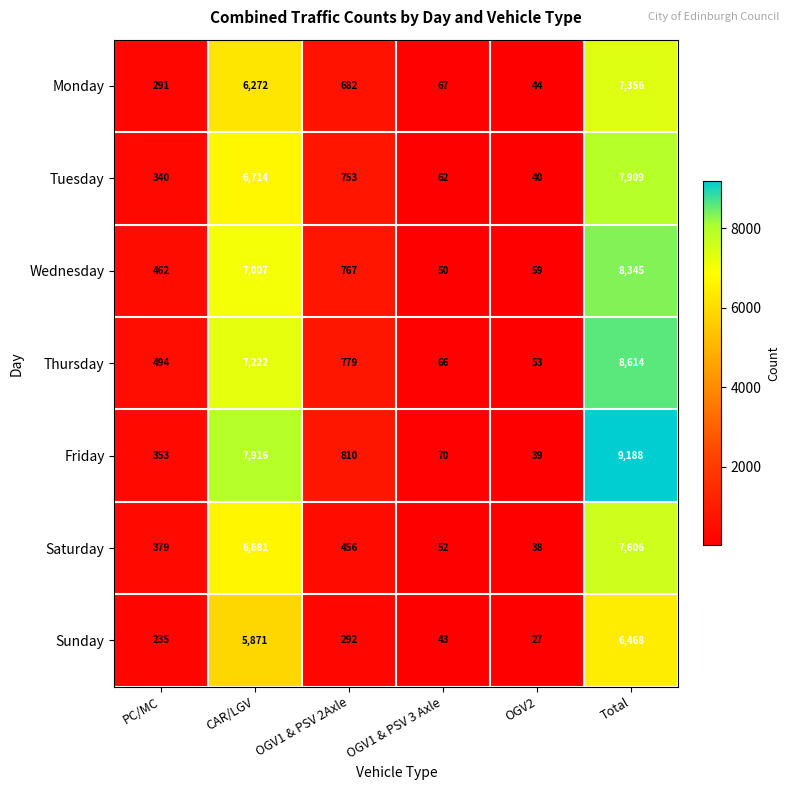

How many data points does each series have?

6